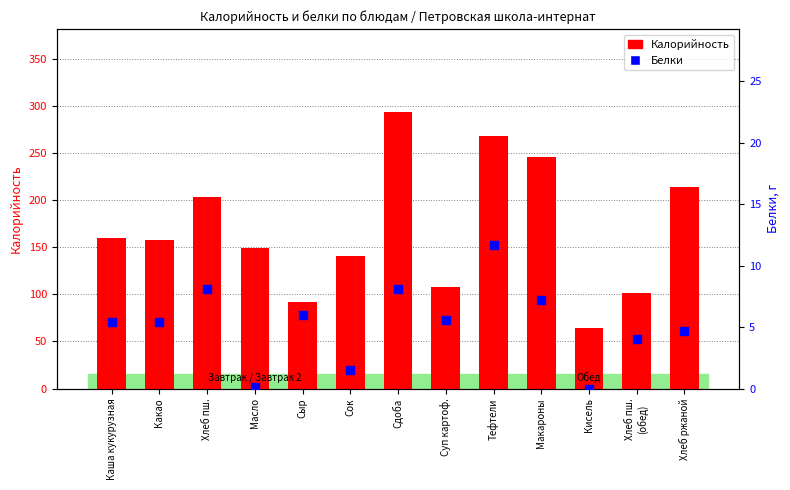

What is the total value across all series at Хлеб ржаной?

218.7